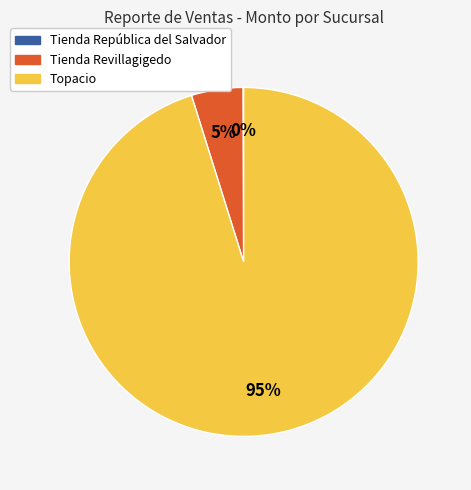

What percentage is the Tienda Revillagigedo slice, to the nearest percent?

5%